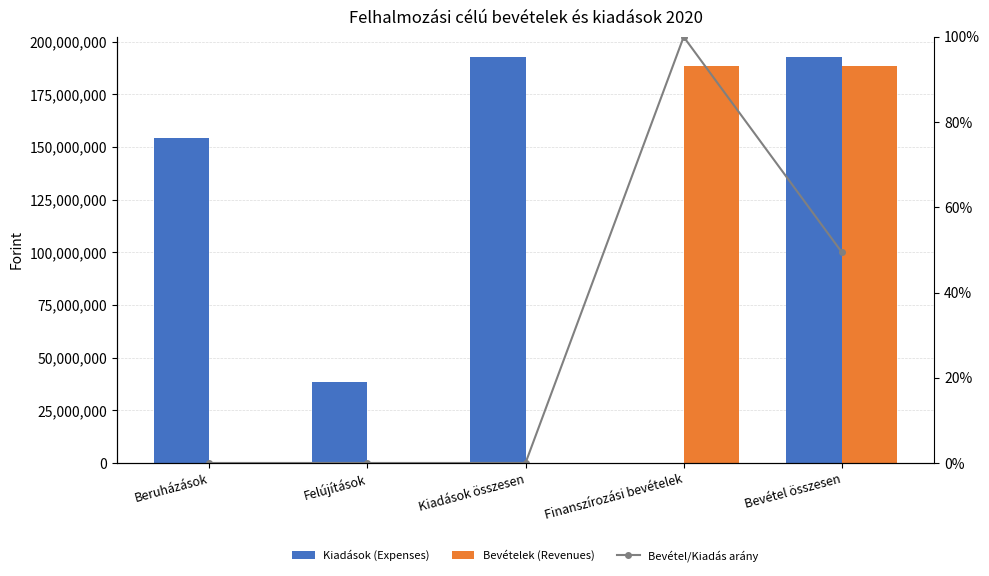

The Kiadások (Expenses) series shows -111624155.9 at Finanszírozási bevételek. True or false?

False